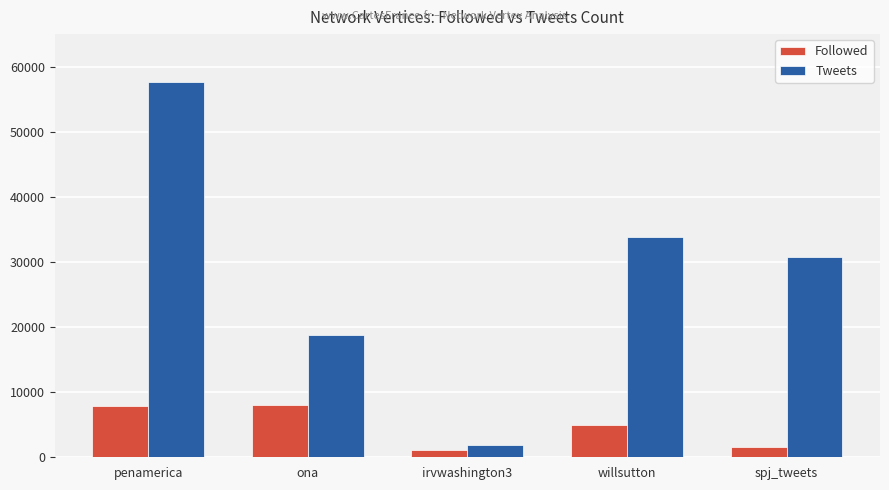

Where does the Followed series first go above 4995?

penamerica